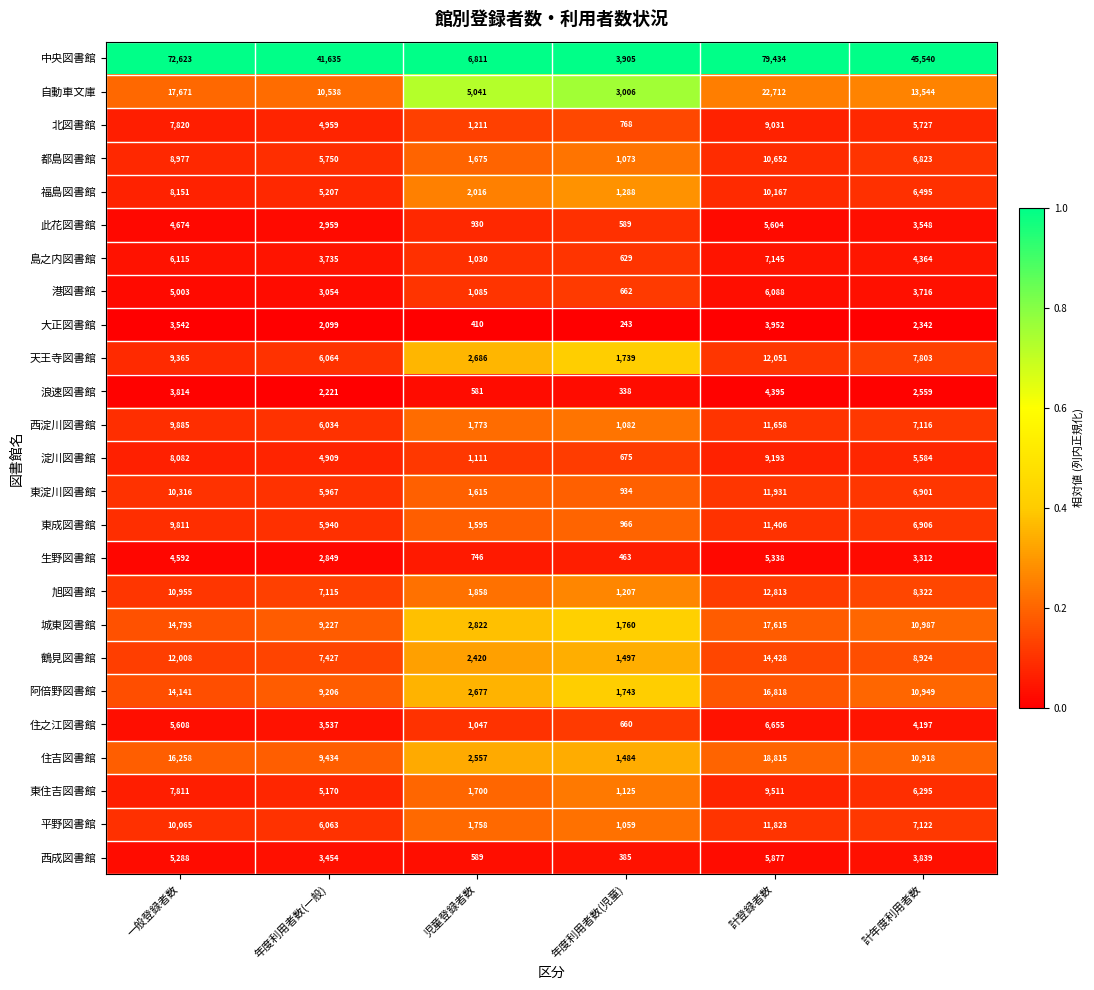

At which label is 城東図書館 closest to 9687?

年度利用者数(一般)